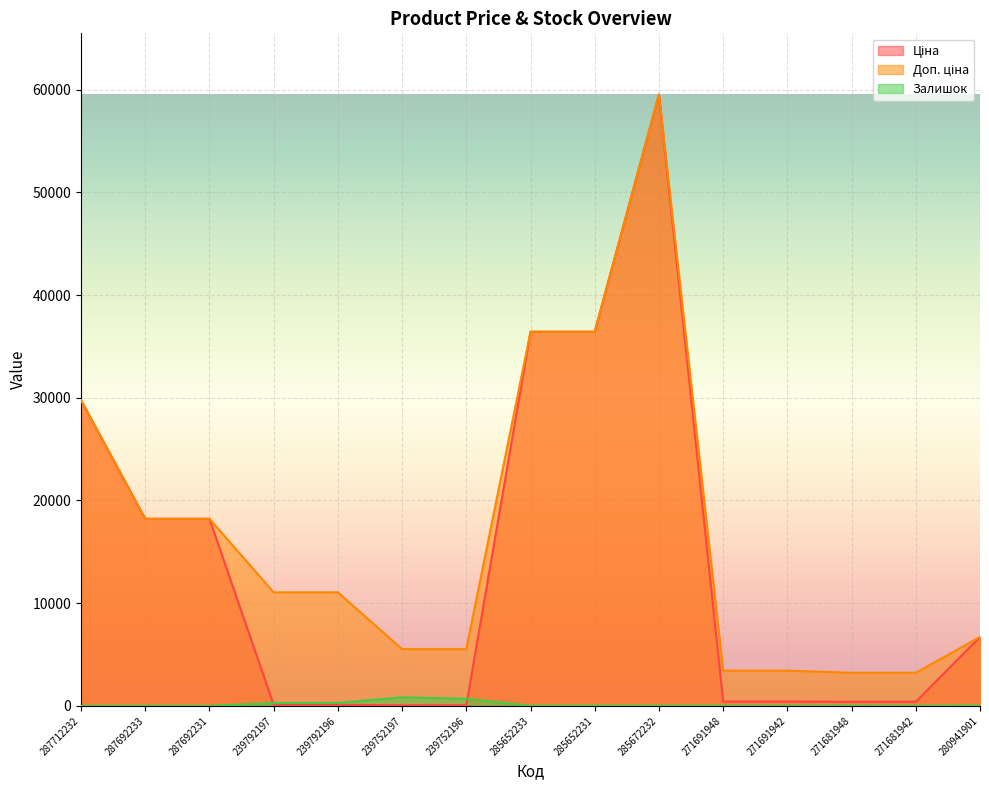

At which category is the sum across all series the highest?

285672232